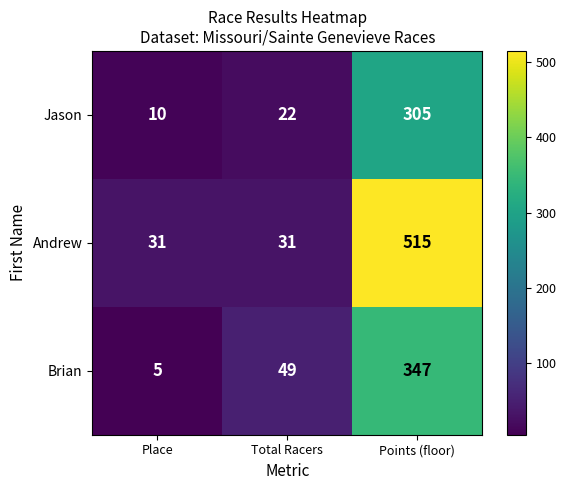

How many series are shown in this chart?

3